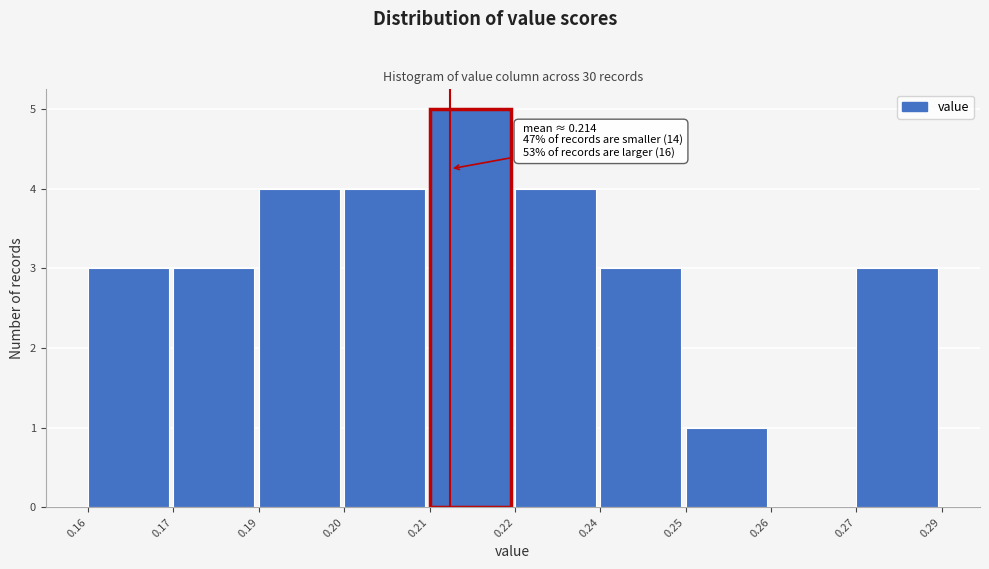

Reading left to right, what are all the values shown in this chart?

0.16=3	0.17=3	0.19=4	0.20=4	0.21=5	0.22=4	0.24=3	0.25=1	0.26=0	0.27=3